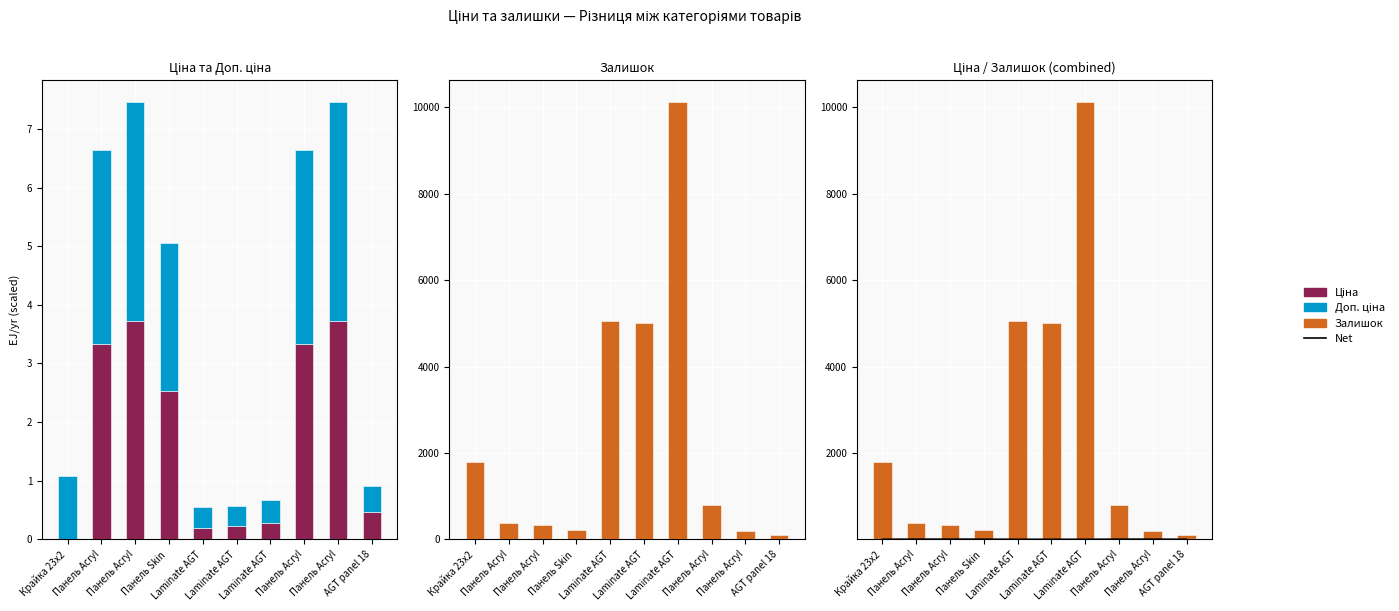

Are the bars horizontal?

No